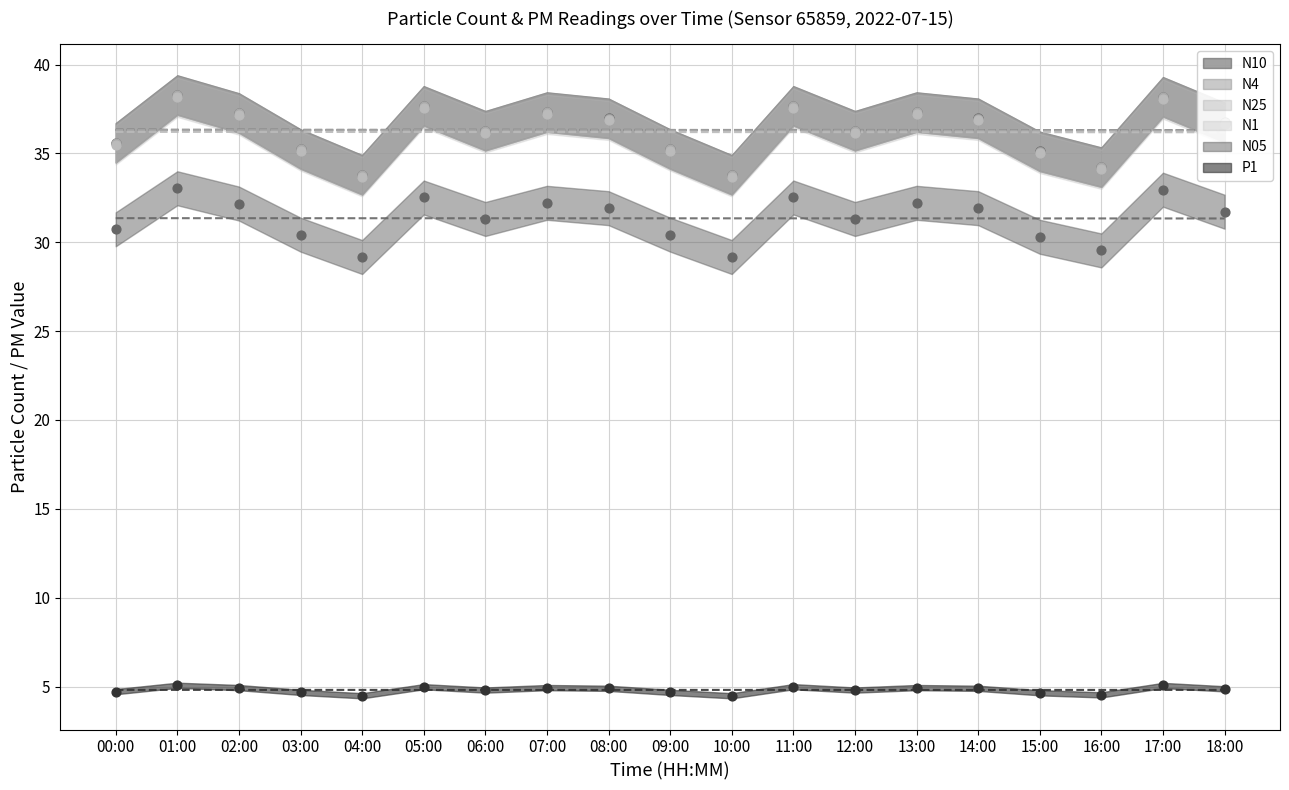

Which series contains the lowest Y value?

P1